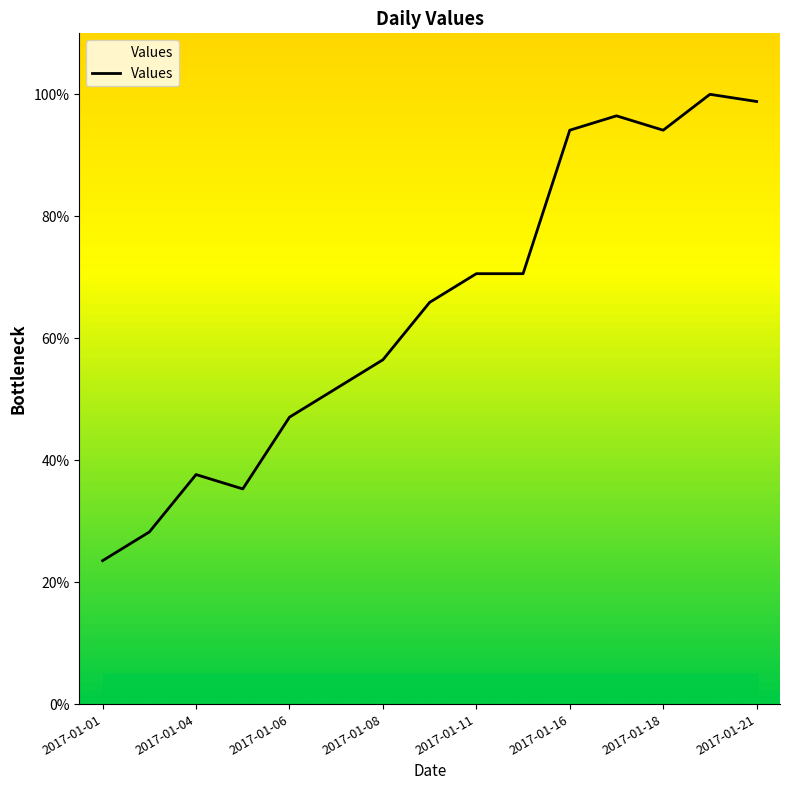

What is the maximum value shown in the chart?

100.0